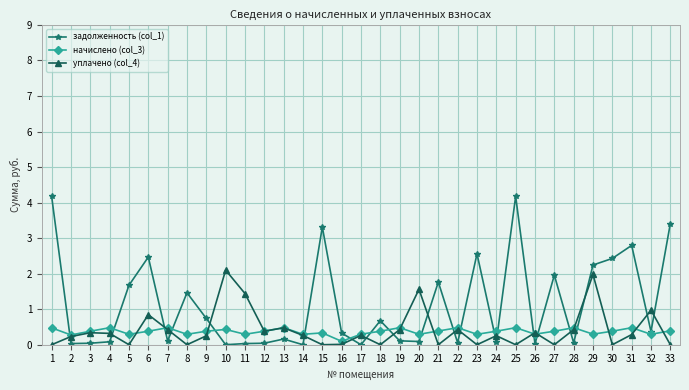

The начислено (col_3) series shows 0.1 at 24. True or false?

False